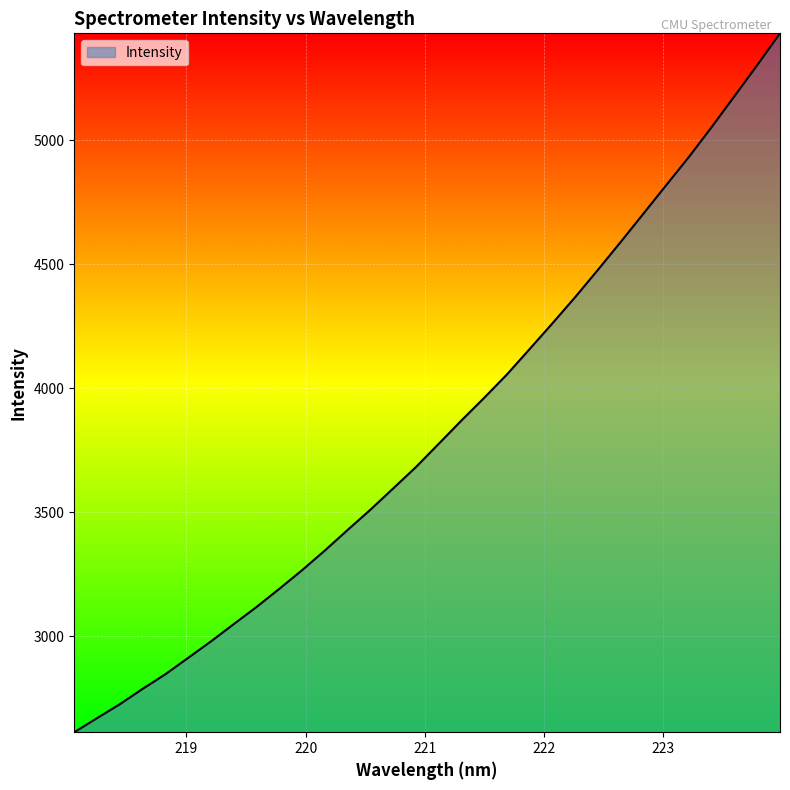

What is the smallest value displayed?

2613.8